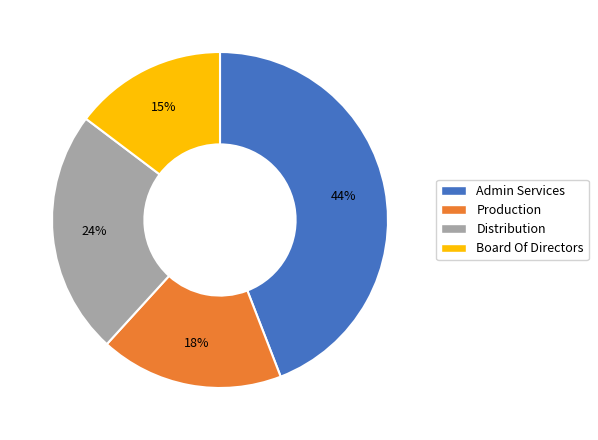

Rank the categories by value from lowest to highest.

Board Of Directors, Production, Distribution, Admin Services